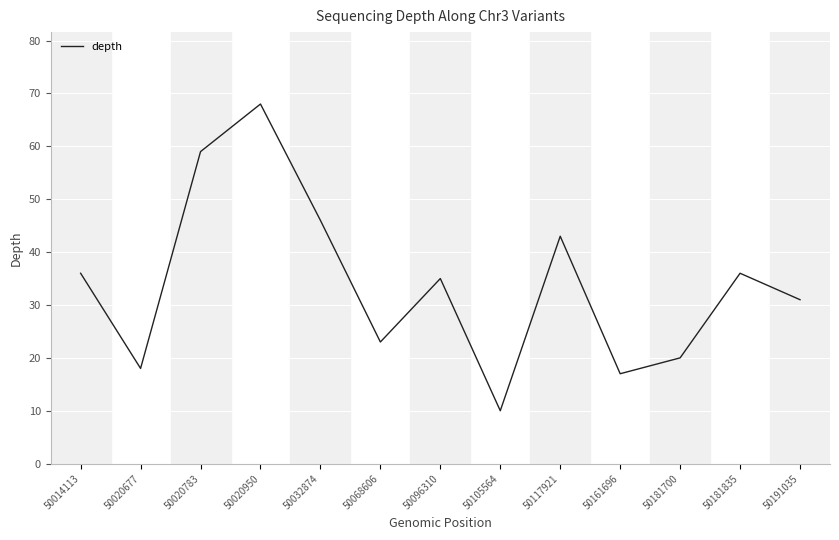

The chart shows a value of 35 at 50020783. True or false?

False